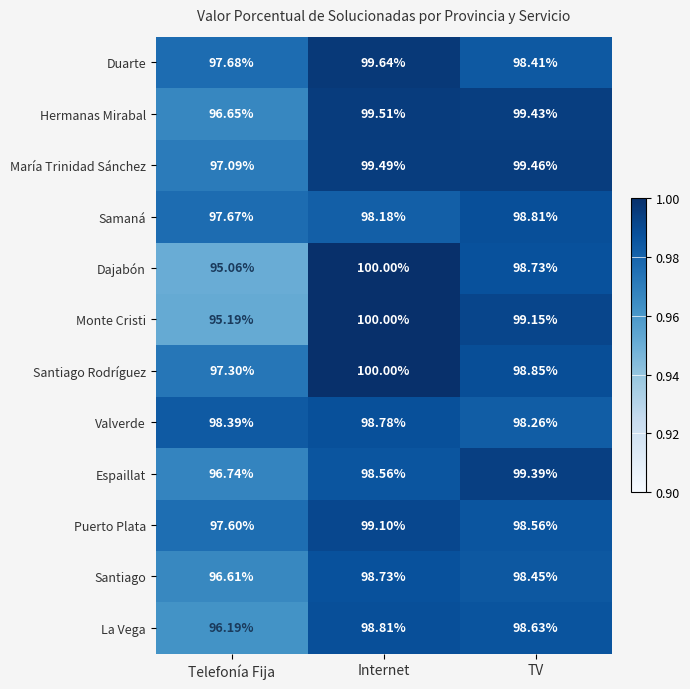

Which series has the largest total across all categories?

Santiago Rodríguez